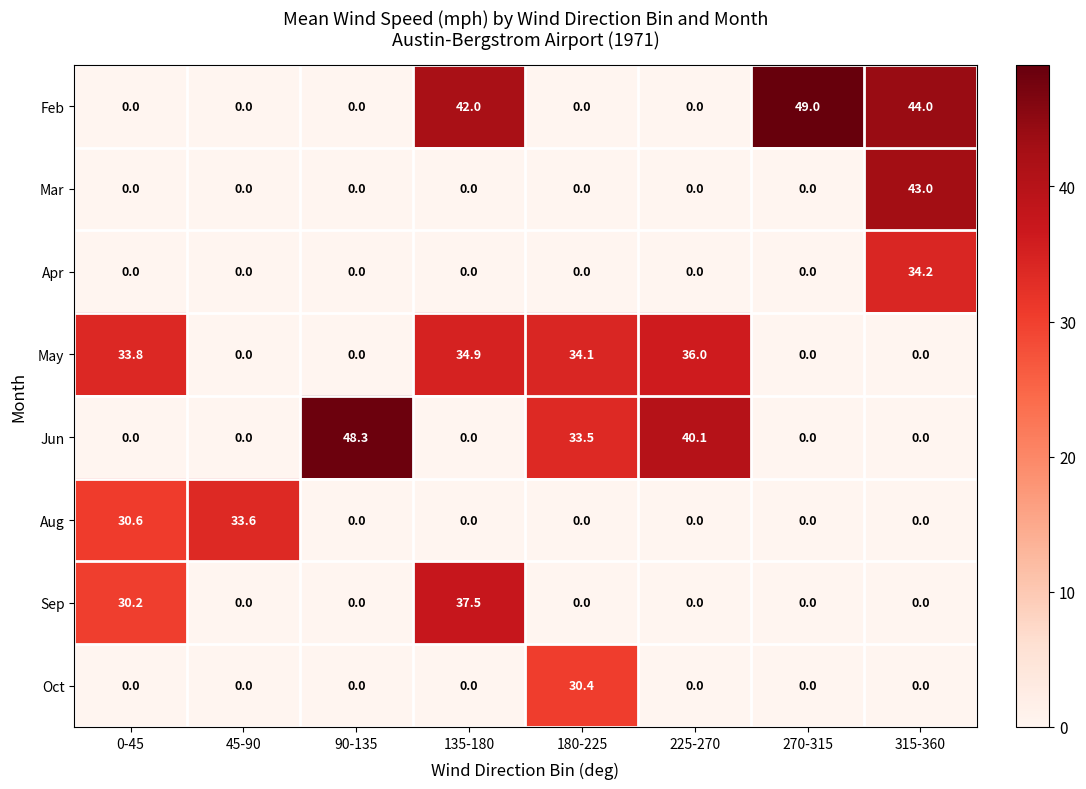

At how many categories does at least one series exceed 46?

2